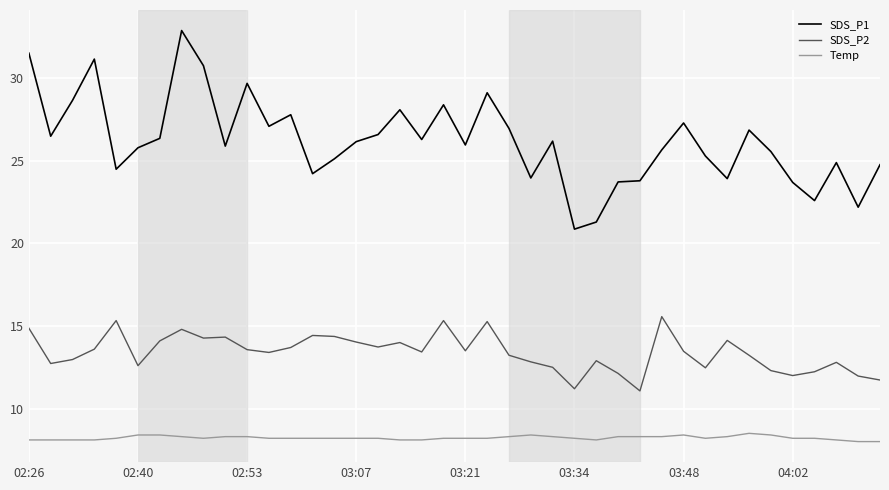

What is the difference between the maximum and minimum values in the SDS_P1 series?

12.0